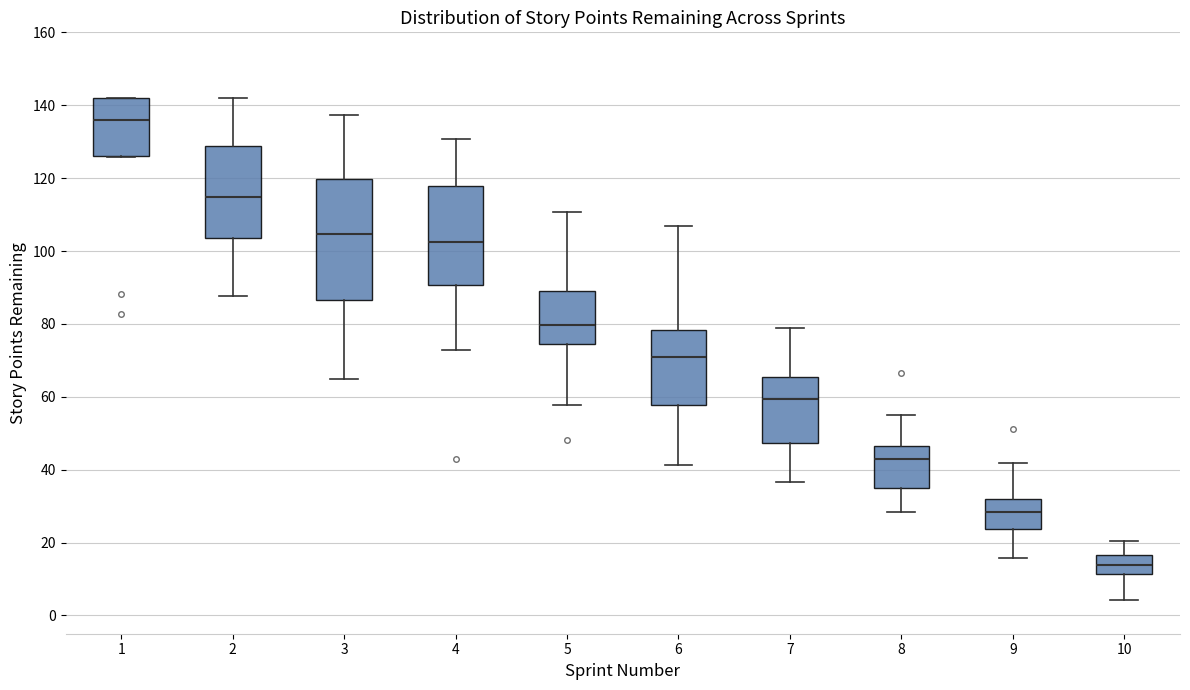

Reading left to right, read every box against the y-axis: the position of its median line, the range the box covers, and the ends of its whiskers. The values are not printed on the chart, so give them approximately, as read against the axis.

1: median 136, box 126 to 142, whiskers 126 to 142
2: median 114, box 104 to 128, whiskers 88 to 142
3: median 104, box 86 to 120, whiskers 64 to 138
4: median 102, box 90 to 118, whiskers 72 to 130
5: median 80, box 74 to 90, whiskers 58 to 110
6: median 70, box 58 to 78, whiskers 42 to 106
7: median 60, box 48 to 66, whiskers 36 to 78
8: median 42, box 36 to 46, whiskers 28 to 56
9: median 28, box 24 to 32, whiskers 16 to 42
10: median 14, box 12 to 16, whiskers 4 to 20